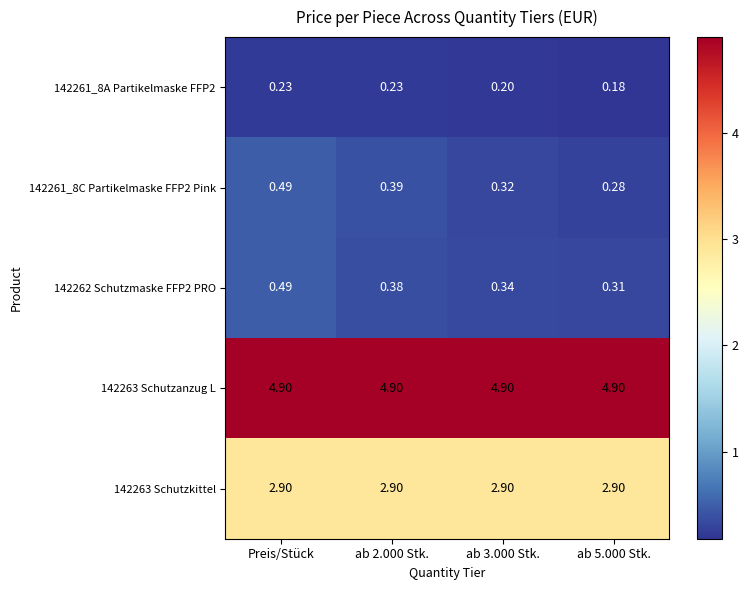

At which category is the sum across all series the highest?

Preis/Stück